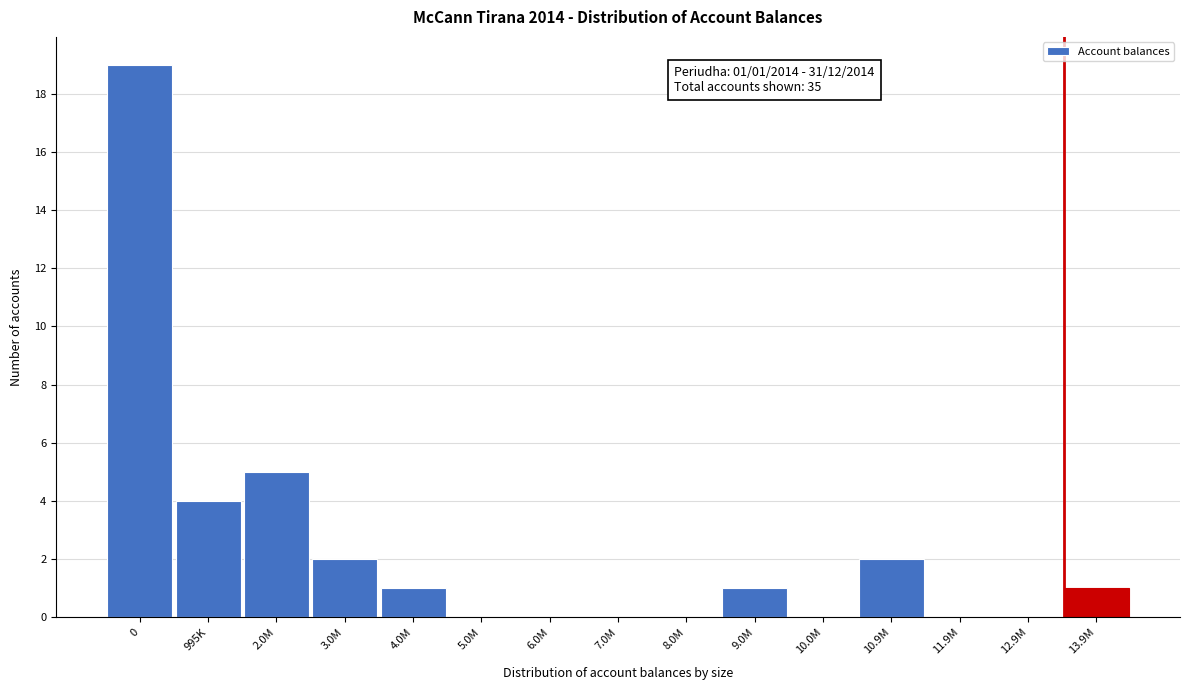

Reading left to right, extract all data points from this chart.

0=19	995K=4	2.0M=5	3.0M=2	4.0M=1	5.0M=0	6.0M=0	7.0M=0	8.0M=0	9.0M=1	10.0M=0	10.9M=2	11.9M=0	12.9M=0	13.9M=1